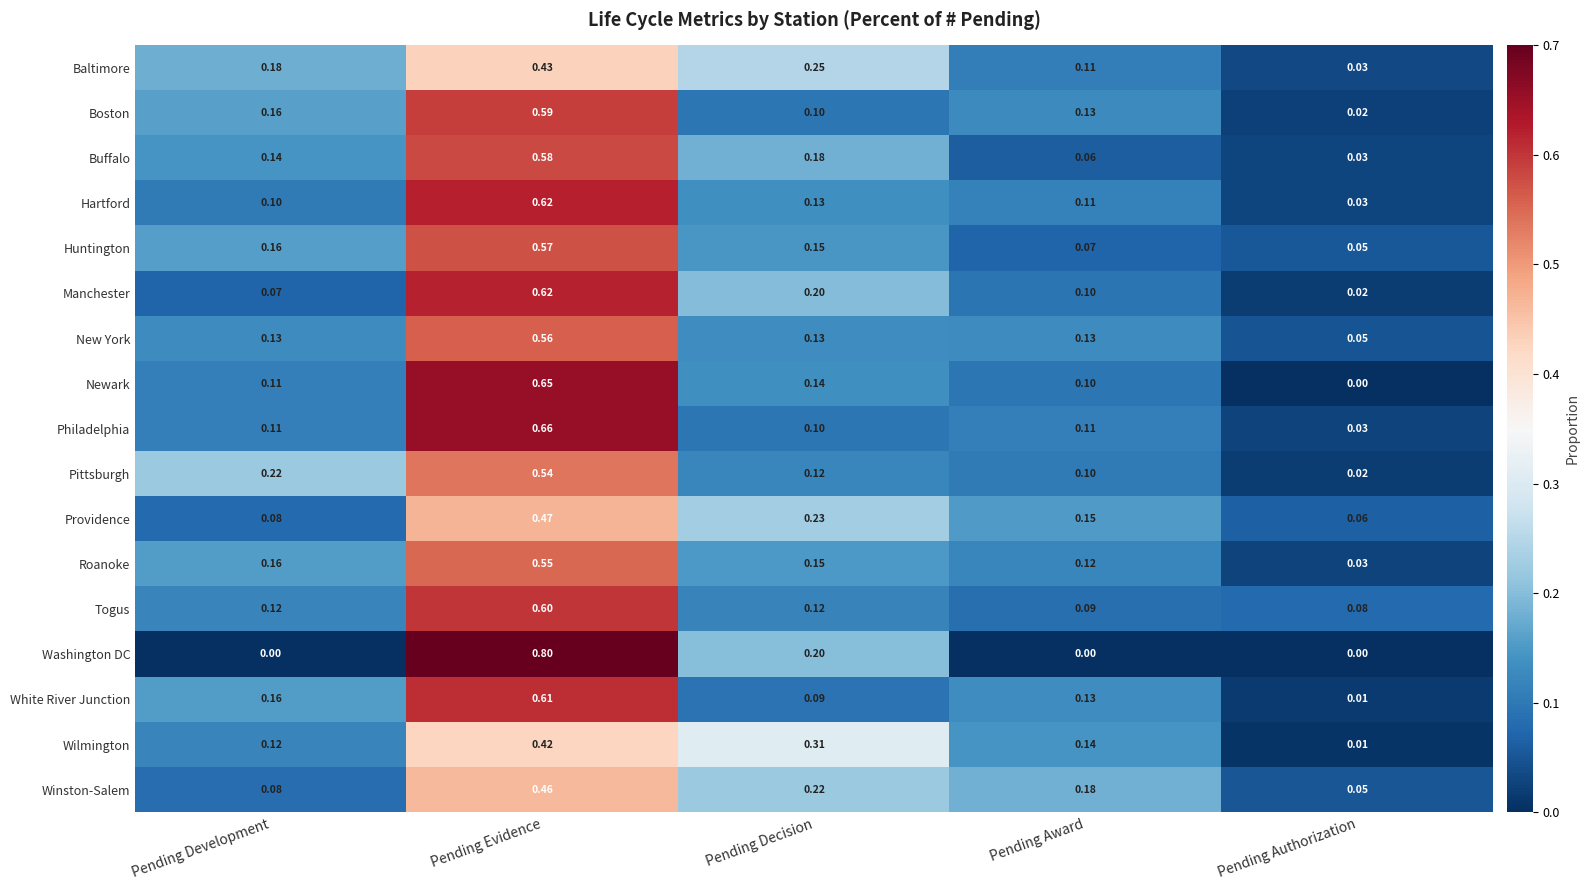

At which category is the sum across all series the highest?

Pending Evidence